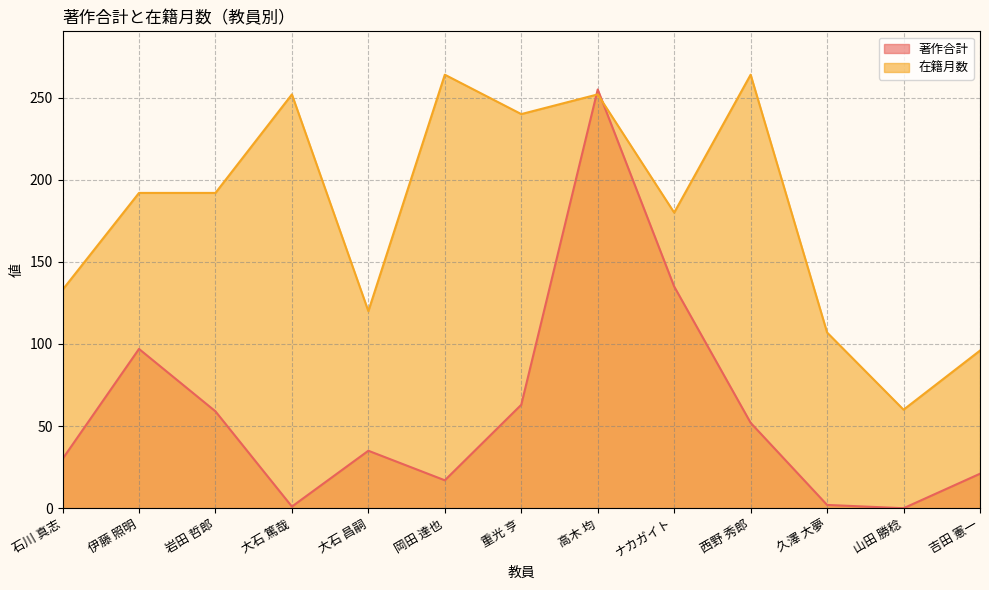

Where is 著作合計 nearest to the value 127?

ナカガイト